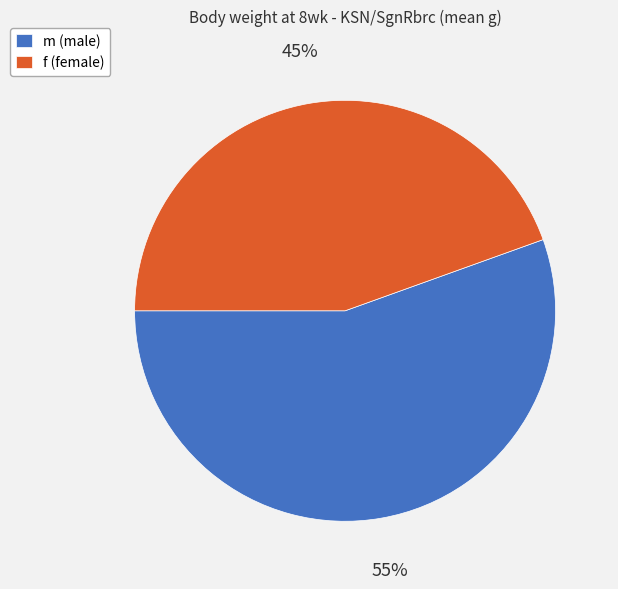

Is there any slice that represents more than half of the pie?

Yes